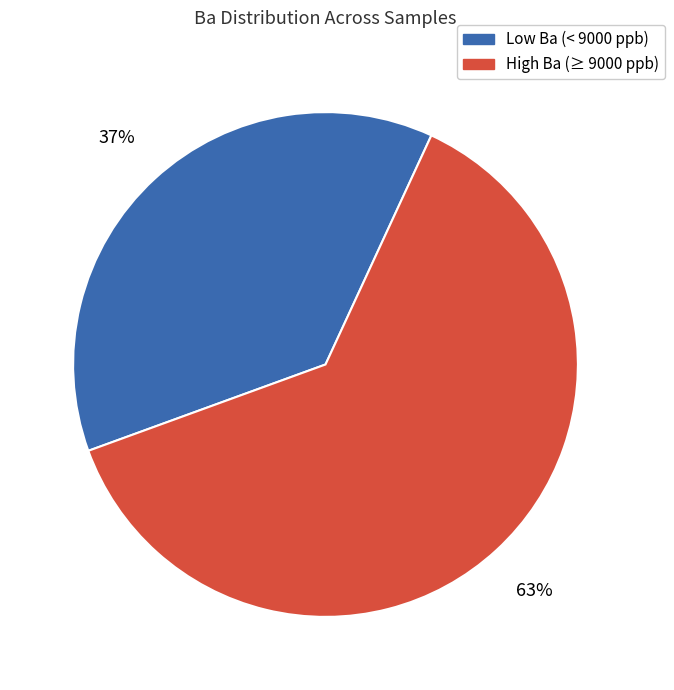

Is the sum of Low Ba (< 9000 ppb) and High Ba (≥ 9000 ppb) greater than half?

Yes